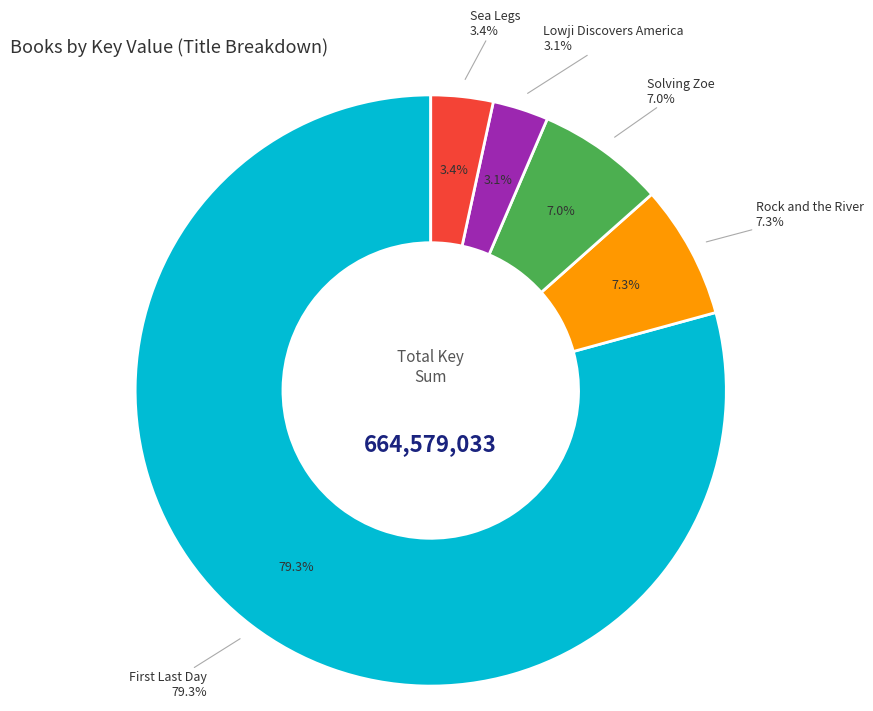

Rank the categories by value from lowest to highest.

Lowji Discovers America, Sea Legs, Solving Zoe, Rock and the River, First Last Day